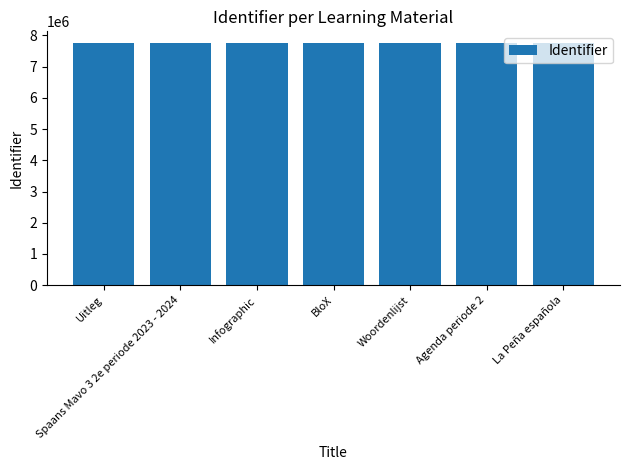

Are the bars horizontal?

No